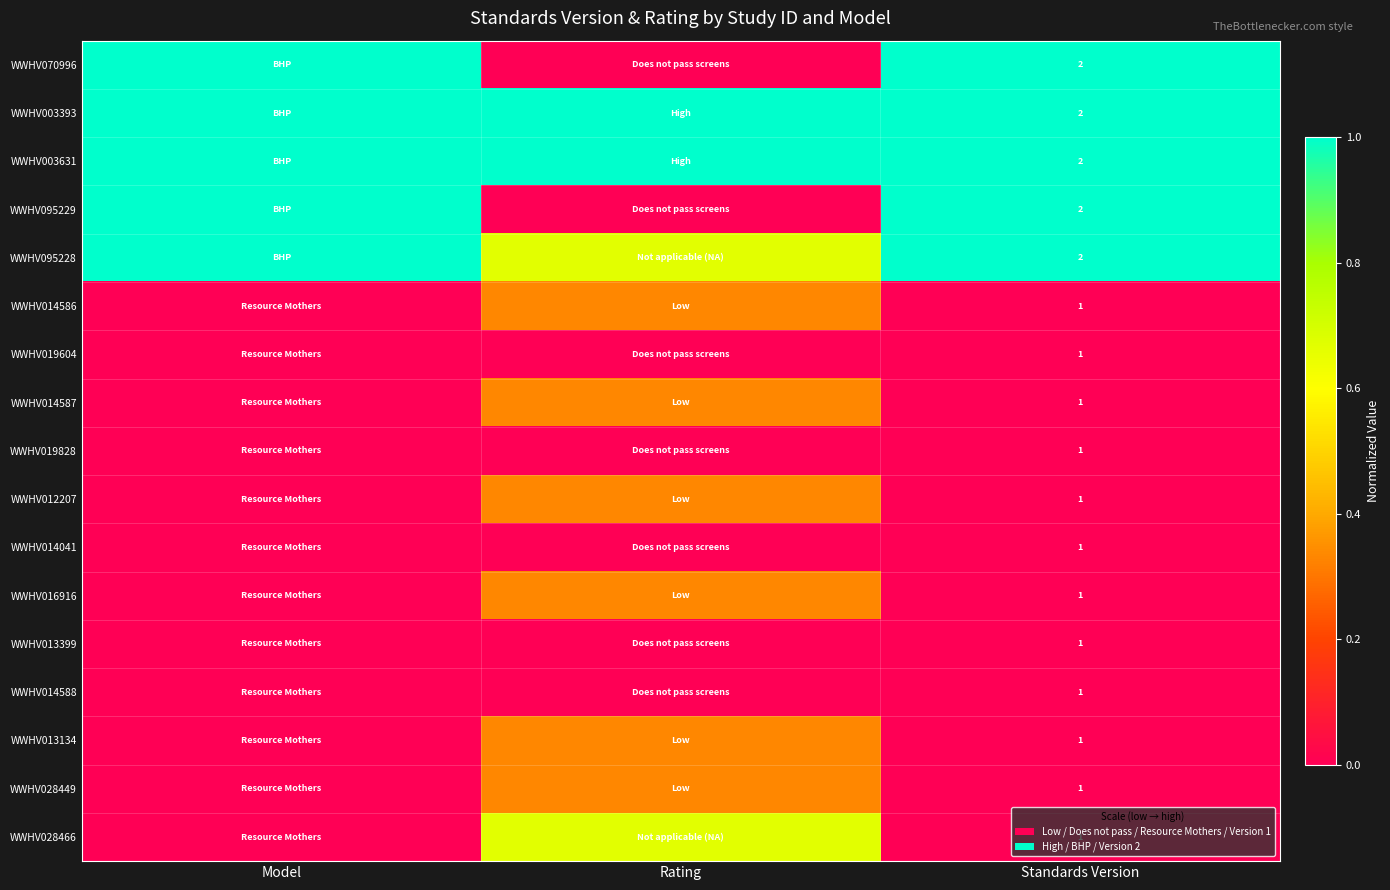

What is the difference between the highest and lowest values at Rating?

1.0